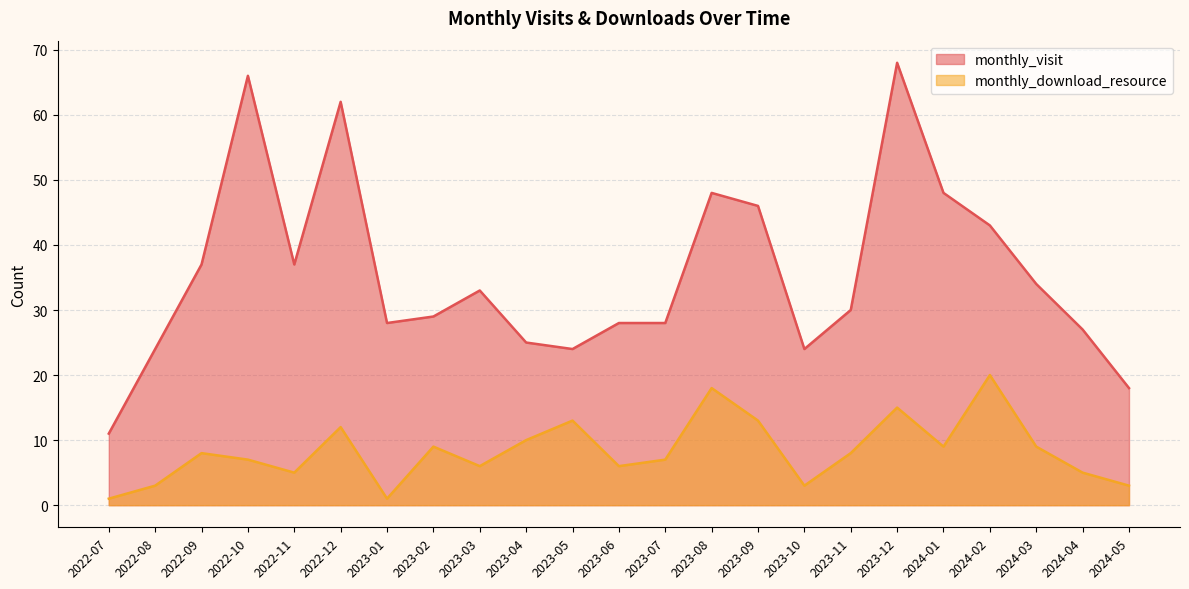

What is the total value across all series at 2022-08?

27